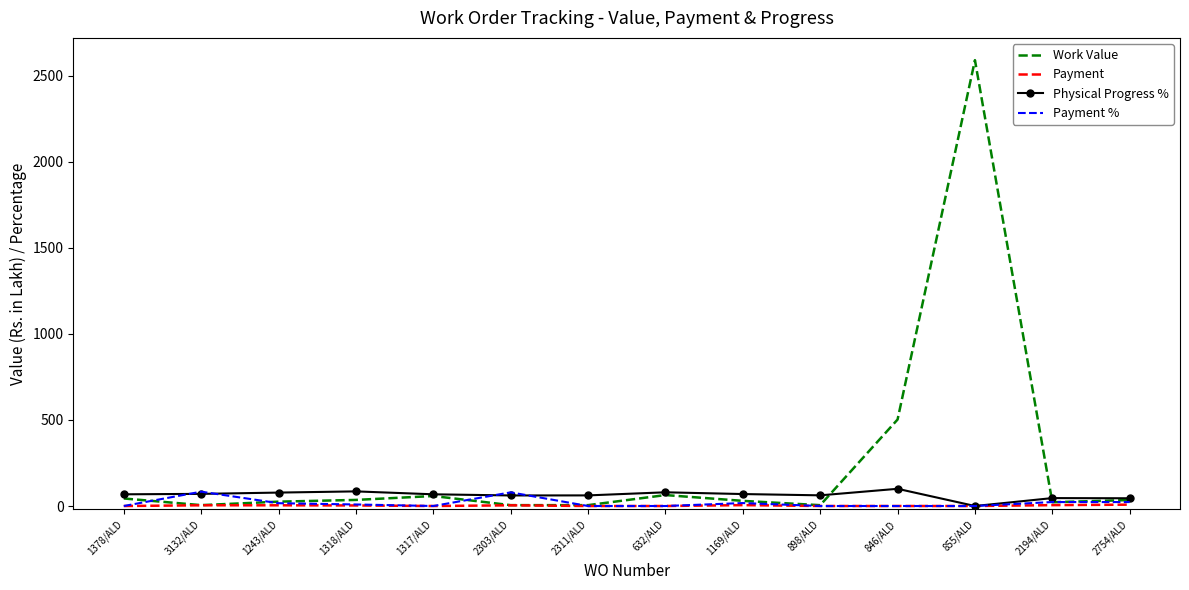

Which series changed the most between 1317/ALD and 855/ALD?

Work Value